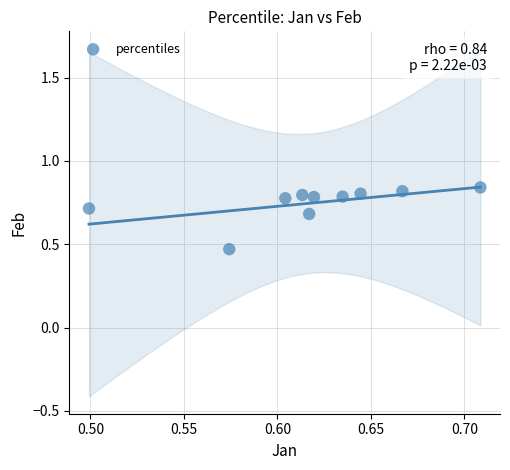

What is the range of Y values (max minus min)?

0.4